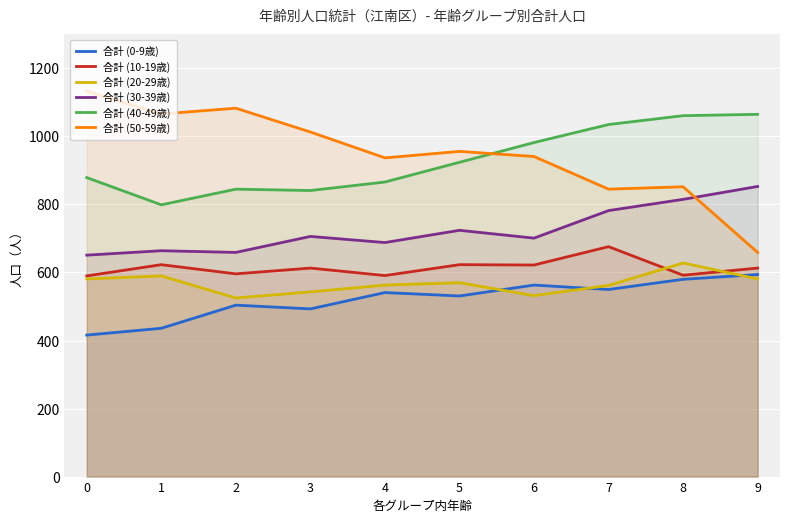

The value of 合計 (10-19歳) at 1 is 238. True or false?

False